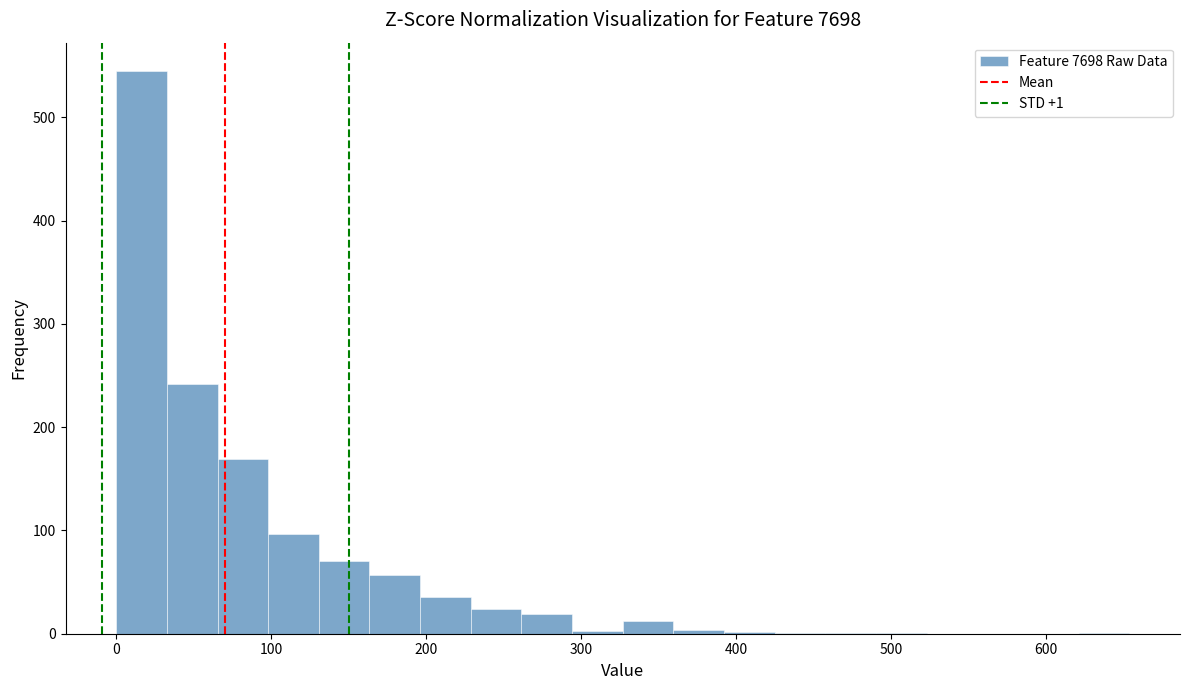

Around what value on the x-axis is the tallest bar? Give the approximate position of its centre, as read against the axis.

20